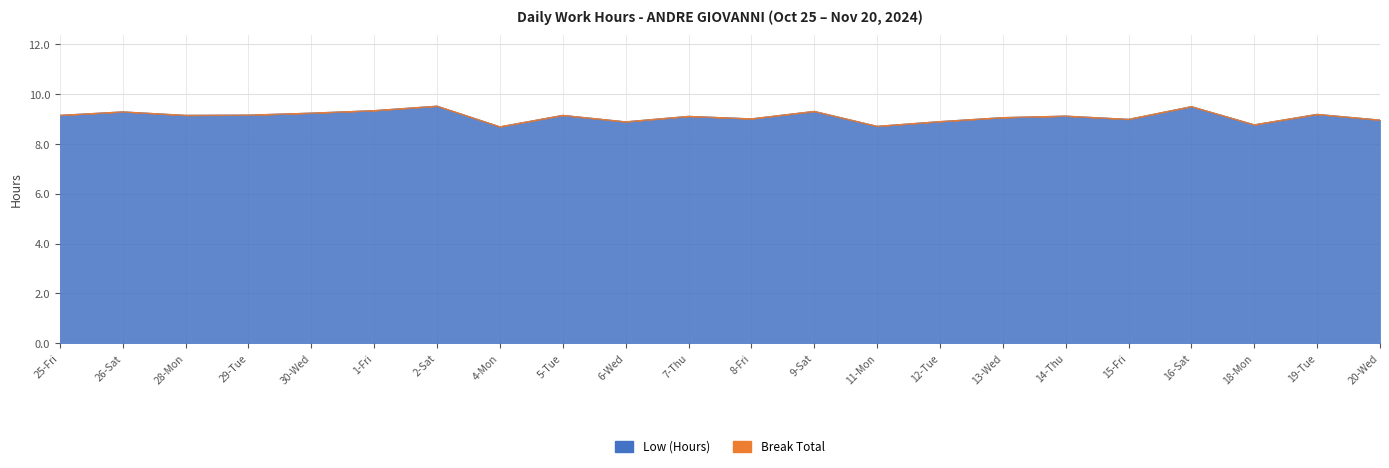

Rank the categories by value from highest to lowest.

2-Sat, 16-Sat, 1-Fri, 9-Sat, 26-Sat, 30-Wed, 19-Tue, 29-Tue, 25-Fri, 28-Mon, 5-Tue, 14-Thu, 7-Thu, 13-Wed, 8-Fri, 15-Fri, 20-Wed, 12-Tue, 6-Wed, 18-Mon, 11-Mon, 4-Mon